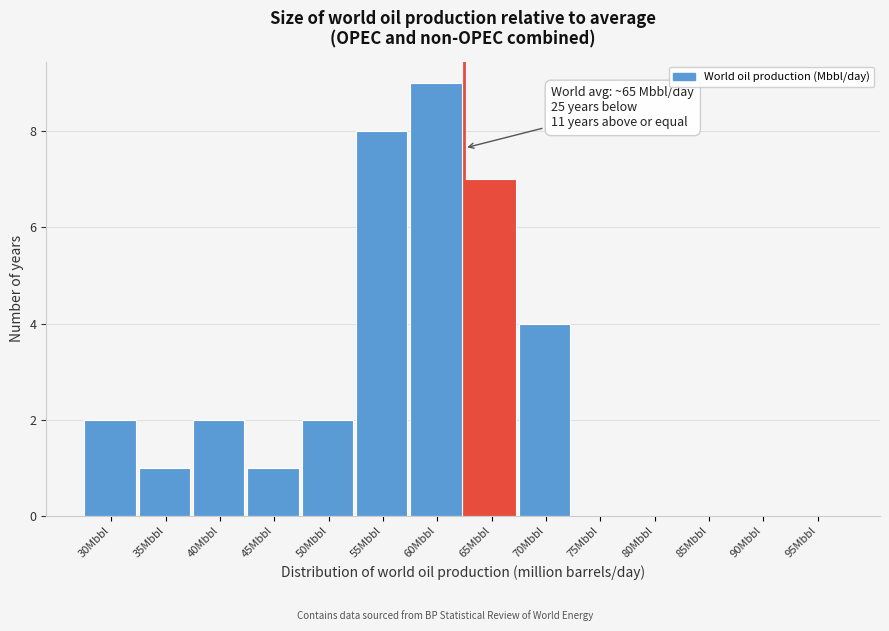

Reading right to left, extract all data points from this chart.

95Mbbl=0	90Mbbl=0	85Mbbl=0	80Mbbl=0	75Mbbl=0	70Mbbl=4	65Mbbl=7	60Mbbl=9	55Mbbl=8	50Mbbl=2	45Mbbl=1	40Mbbl=2	35Mbbl=1	30Mbbl=2